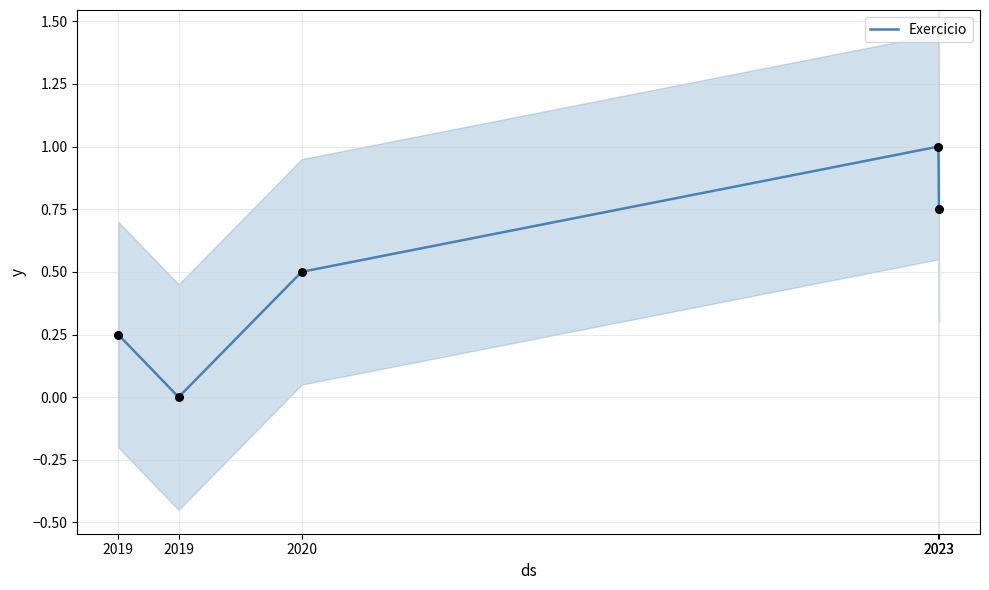

Between 2023 and 2019, which is larger?

2023